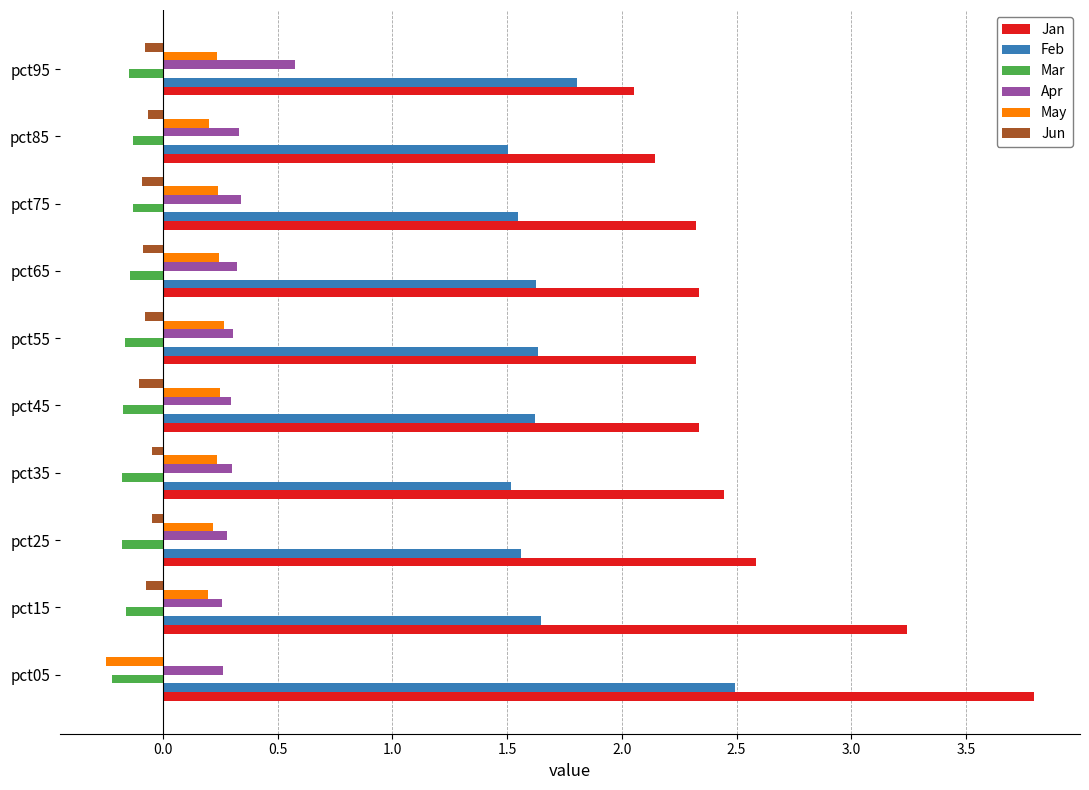

What is the maximum value shown in the chart?

3.8